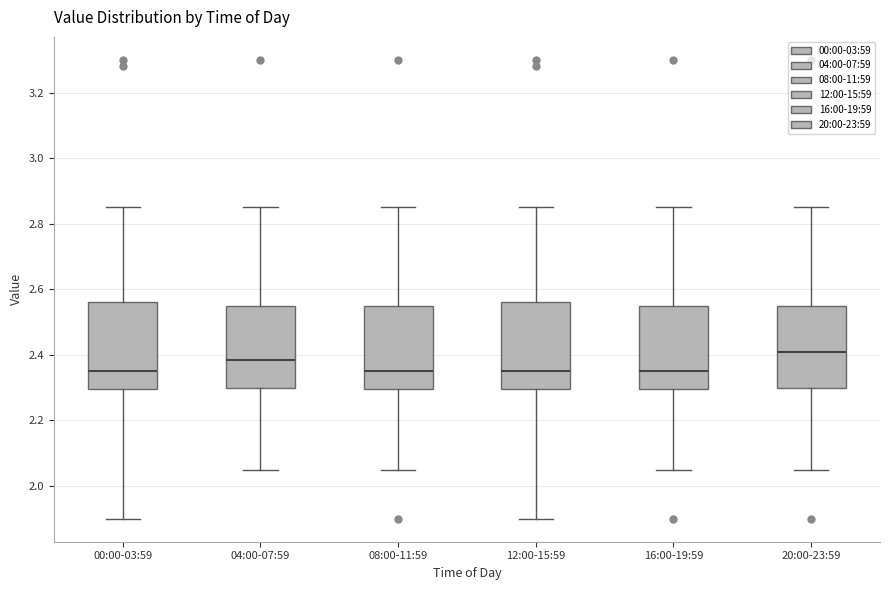

Reading left to right, read every box against the y-axis: the position of its median line, the range the box covers, and the ends of its whiskers. The values are not printed on the chart, so give them approximately, as read against the axis.

00:00-03:59: median 2.36, box 2.30 to 2.56, whiskers 1.90 to 2.86
04:00-07:59: median 2.38, box 2.30 to 2.56, whiskers 2.06 to 2.86
08:00-11:59: median 2.36, box 2.30 to 2.56, whiskers 2.06 to 2.86
12:00-15:59: median 2.36, box 2.30 to 2.56, whiskers 1.90 to 2.86
16:00-19:59: median 2.36, box 2.30 to 2.56, whiskers 2.06 to 2.86
20:00-23:59: median 2.42, box 2.30 to 2.56, whiskers 2.06 to 2.86